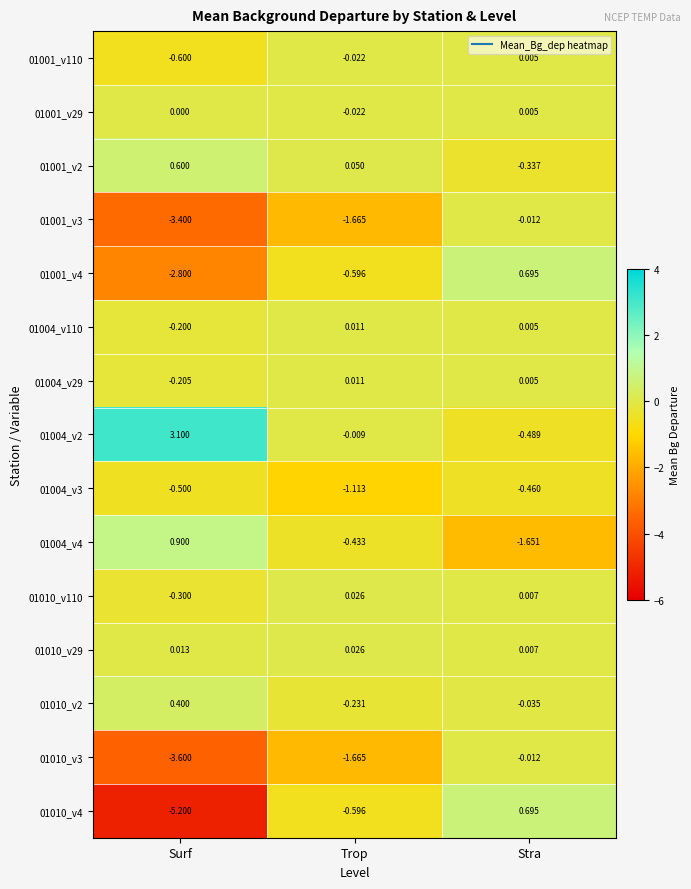

At which label is 01001_v4 closest to -1?

Trop